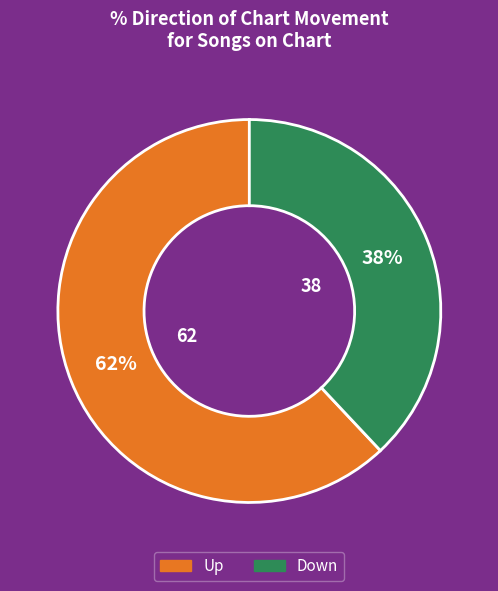

Is there any slice that represents more than half of the pie?

Yes